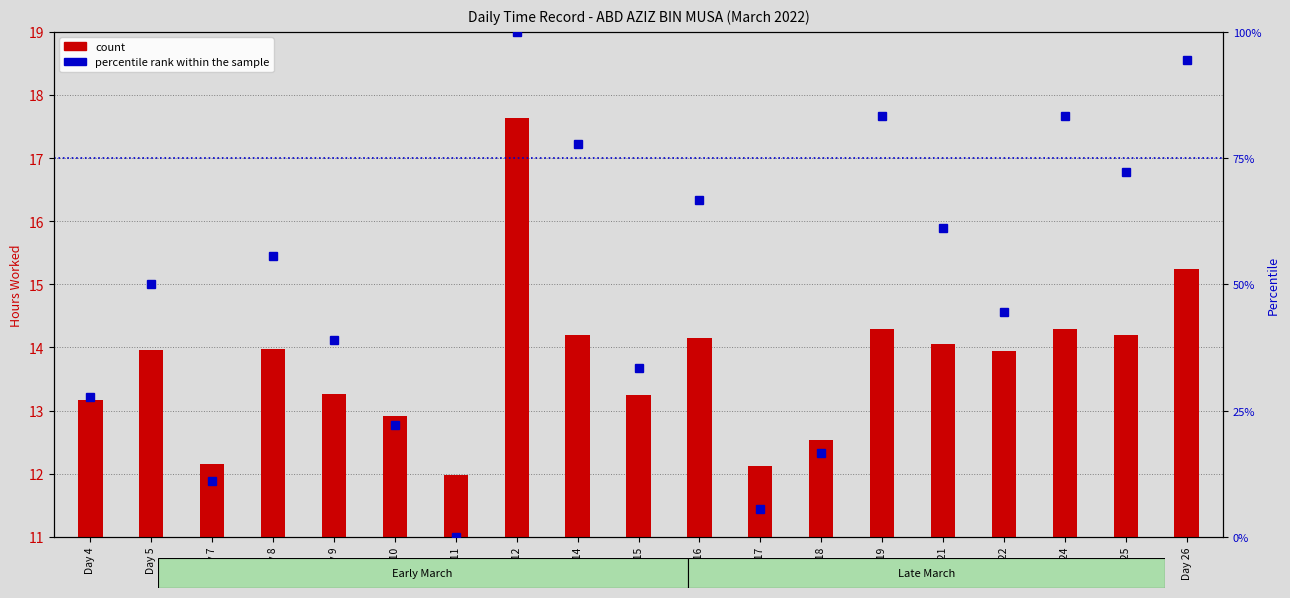

What are all the series names shown in the legend?

count, percentile rank within the sample